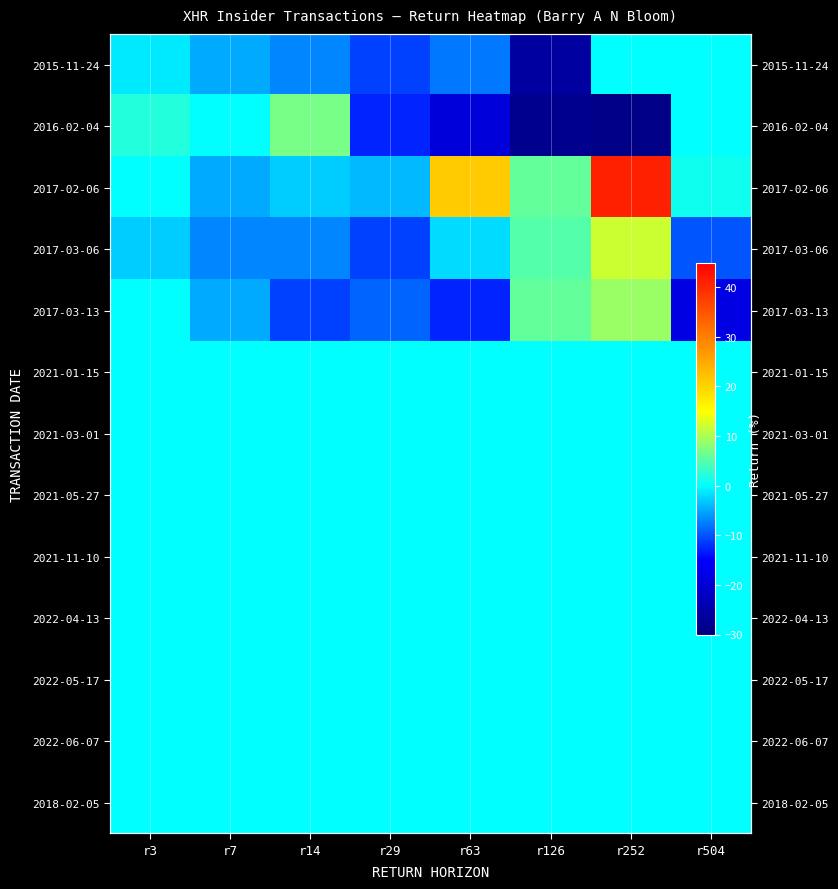

What is the sum of the 2017-03-13 values at r3 and r7?

-5